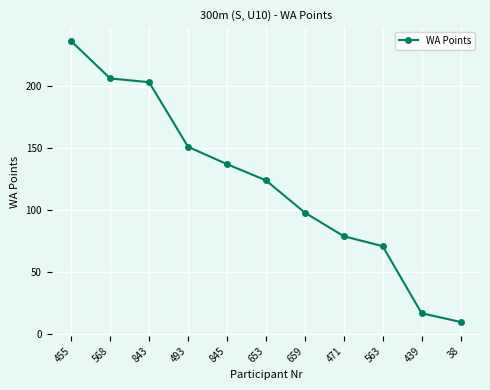

What is the average value?

121